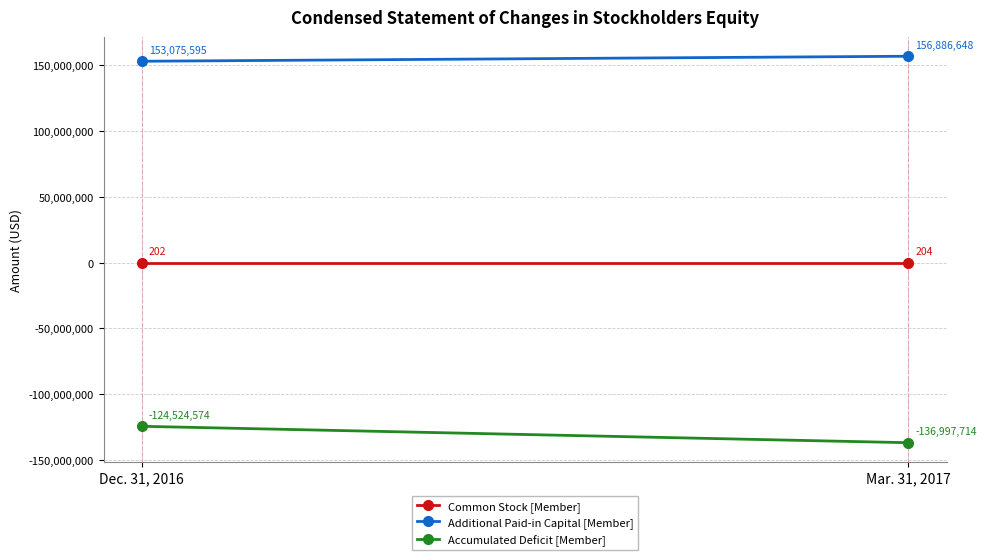

What are all the series names shown in the legend?

Common Stock [Member], Additional Paid-in Capital [Member], Accumulated Deficit [Member]